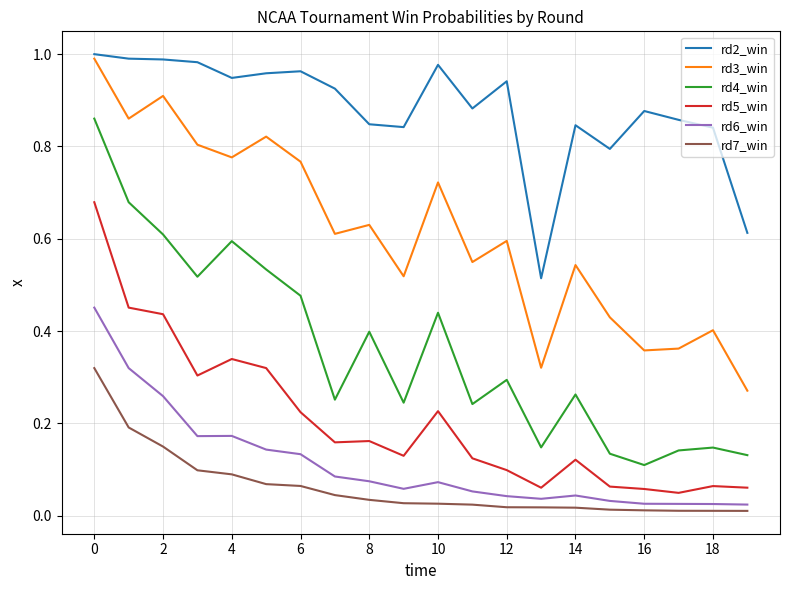

True or false: rd3_win and rd6_win intersect in this chart.

False